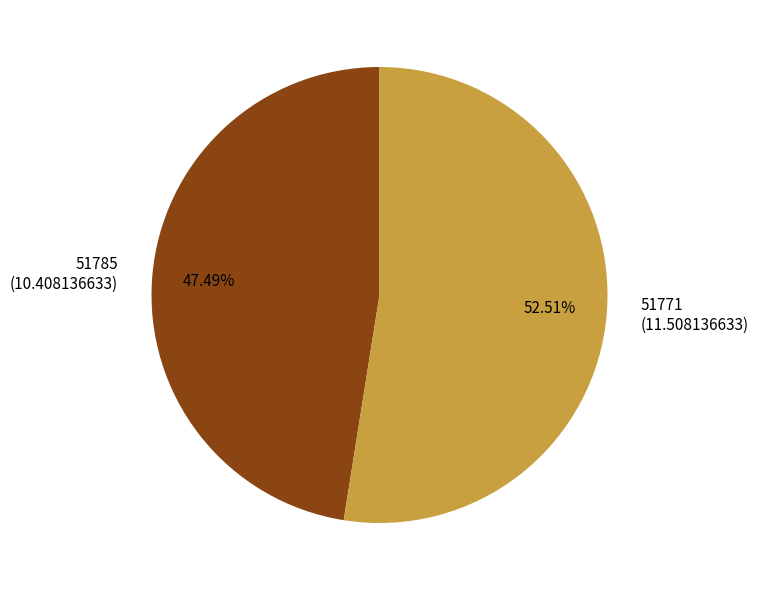

Rank the categories by value from lowest to highest.

51785, 51771